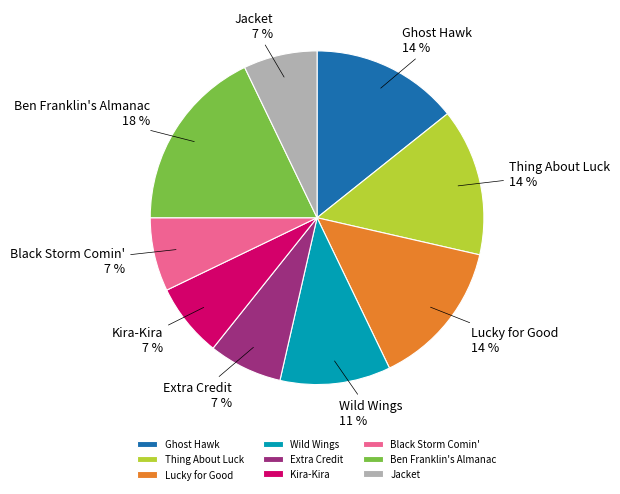

Does any single category account for the majority?

No